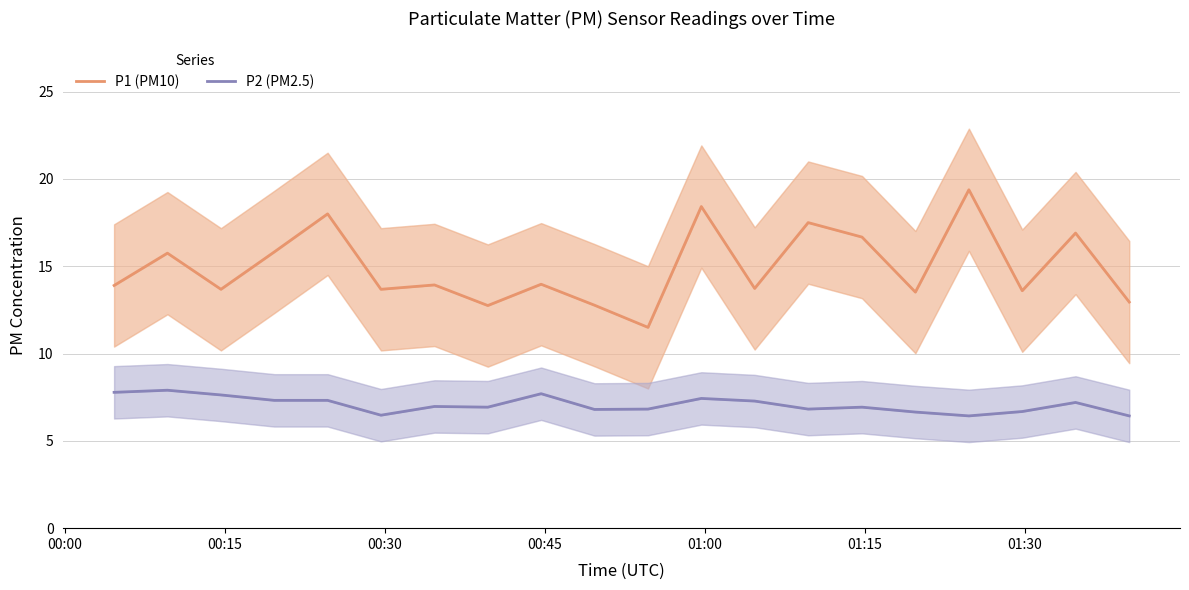

Rank the series by their maximum value, from highest to lowest.

P1 (PM10), P2 (PM2.5)